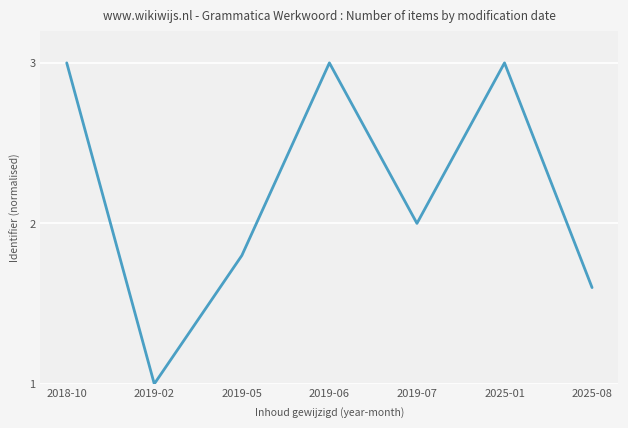

True or false: the data has more than 0 interior local peaks.

True